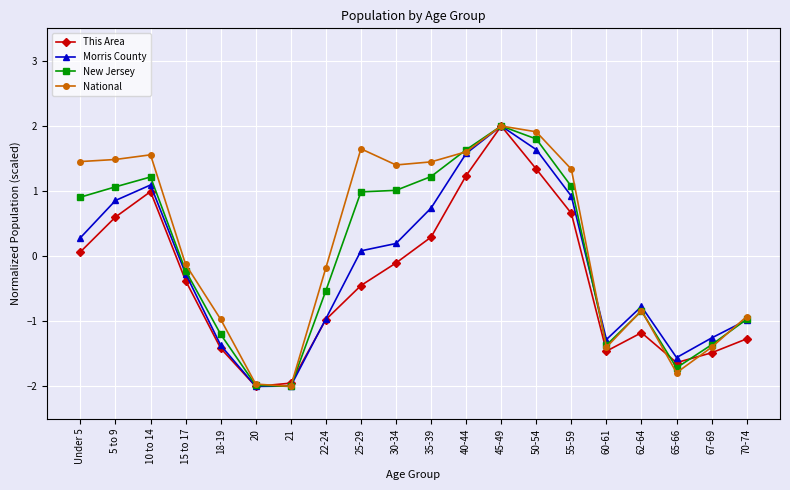

True or false: This Area and New Jersey cross at least once.

True